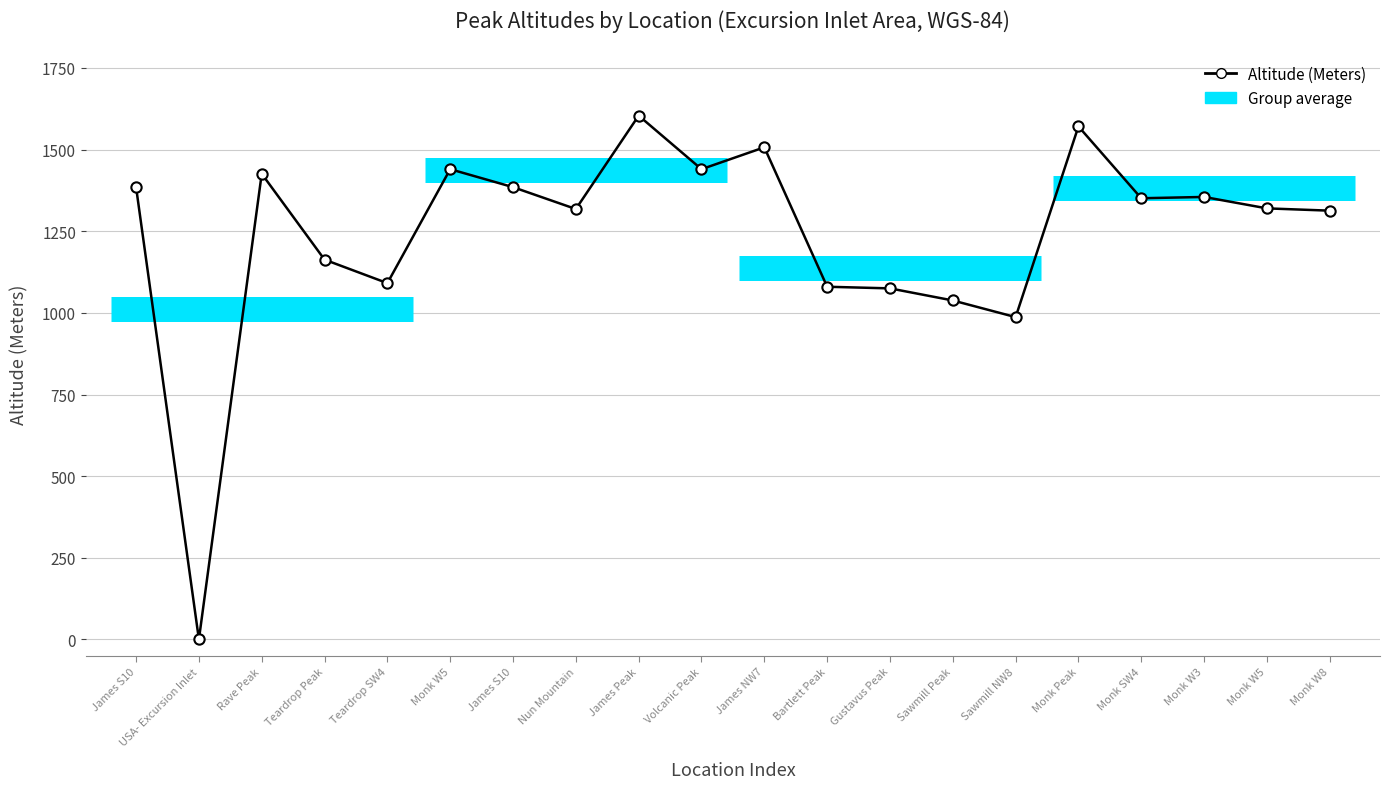

Between Monk Peak and Monk W8, which is larger?

Monk Peak